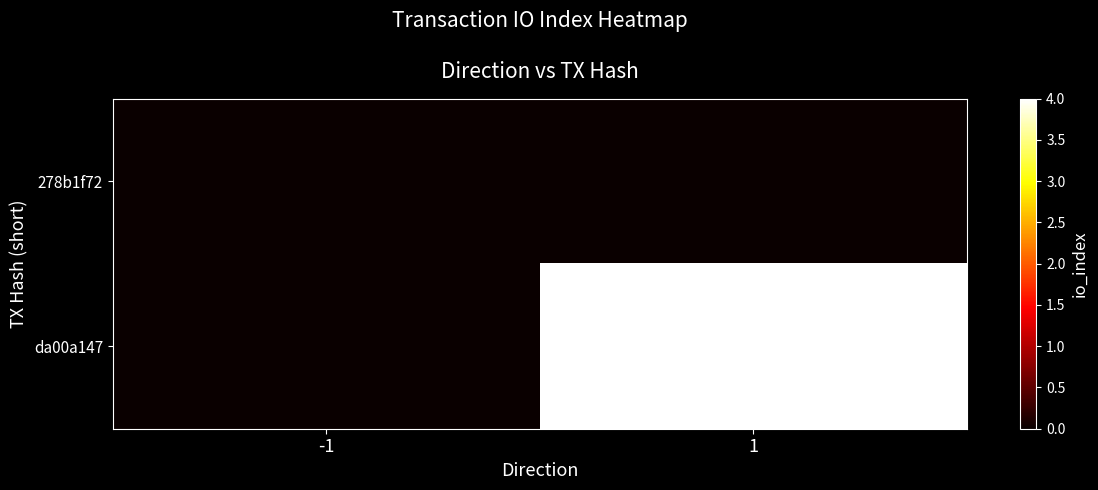

Between -1 and 1, which is larger?

-1